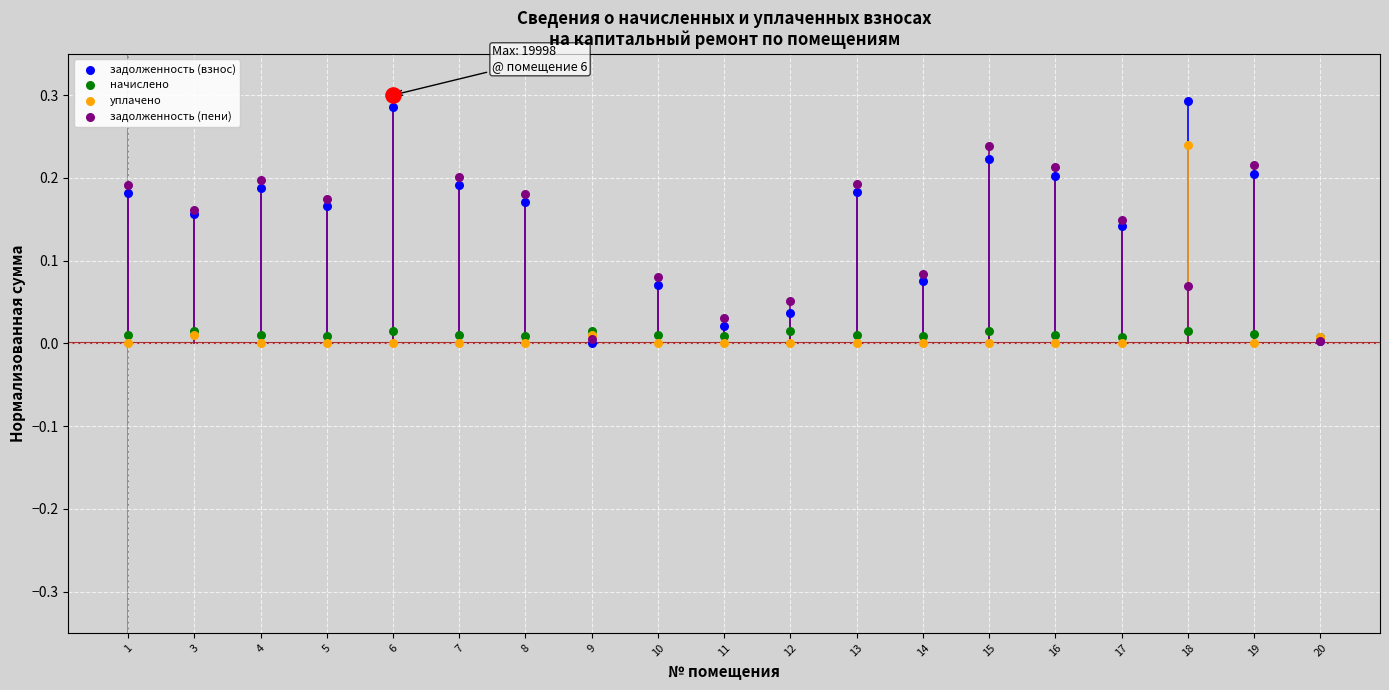

Is the value of начислено at 5 greater than the value of задолженность (взнос) at 4?

No